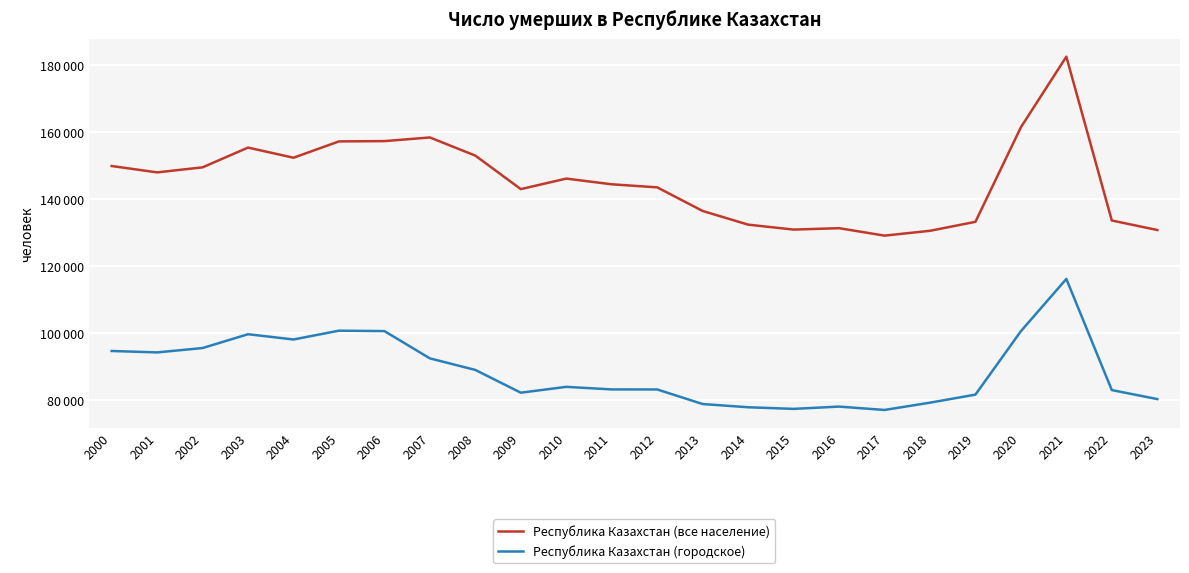

What is the sum of the Республика Казахстан (городское) values at 2020 and 2013?

179259